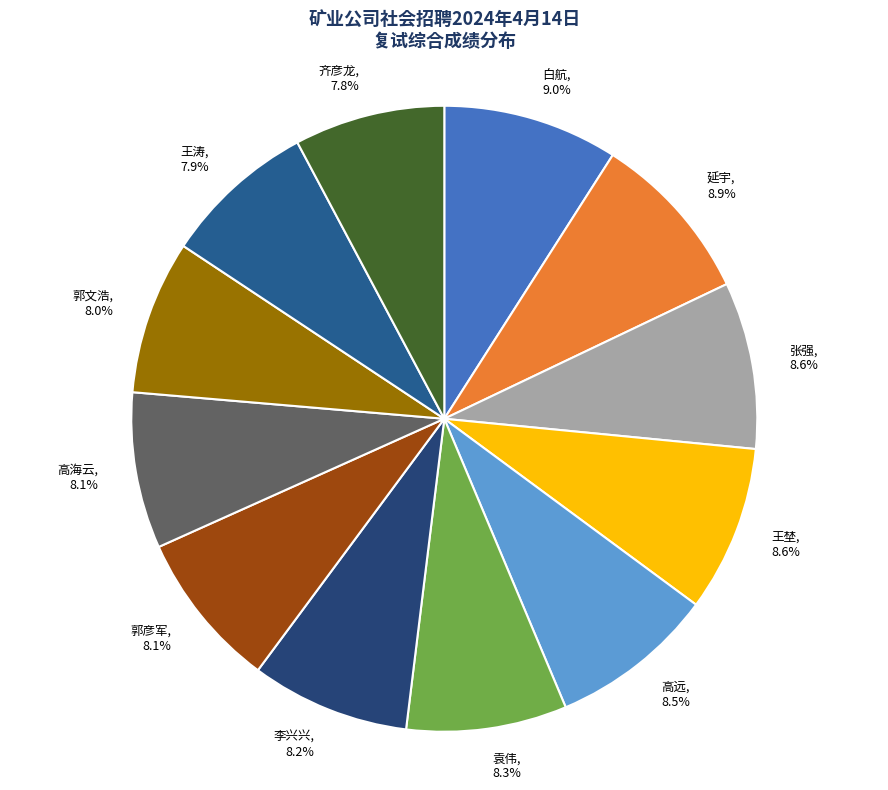

What portion of the pie excludes 白航, 9.0%?

91.0%